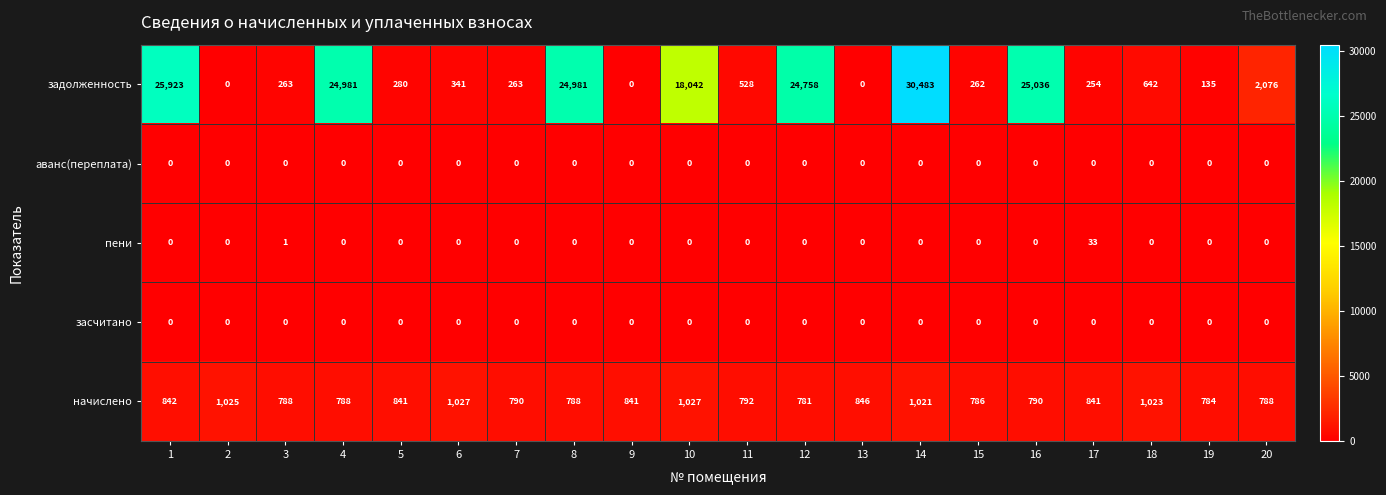

What is the difference between the maximum and minimum values in the пени series?

33